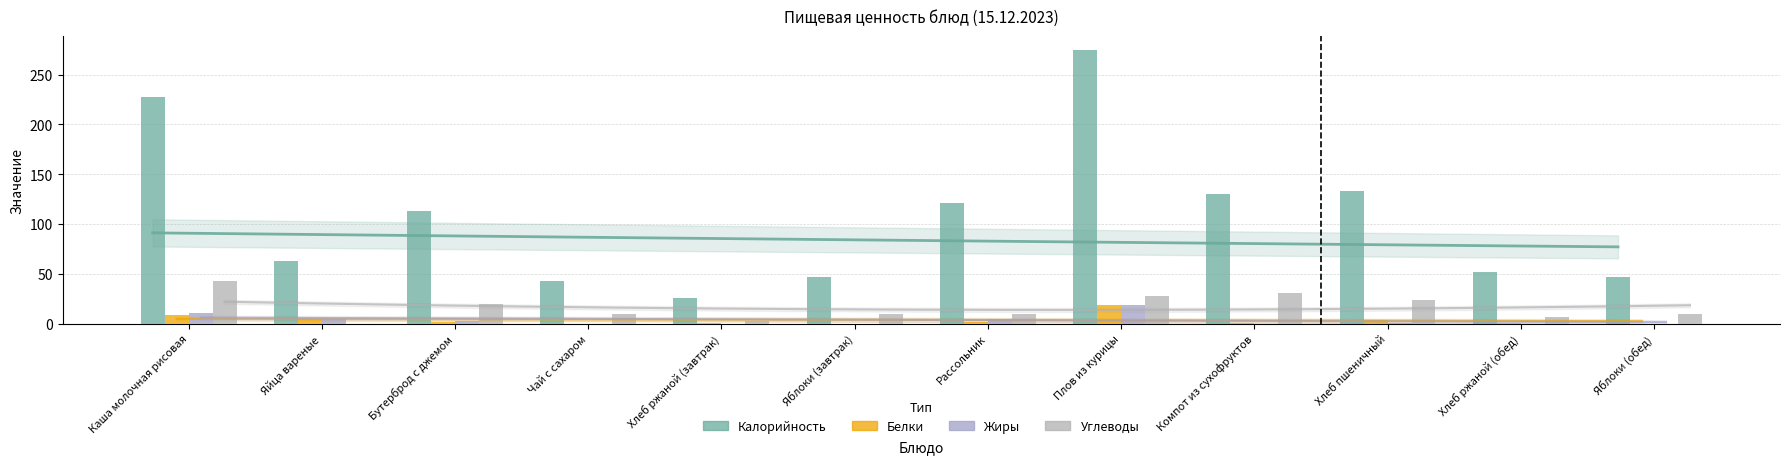

Reading left to right, what are all the values shown in this chart?

Калорийность: 227	63	113	43	26	47	121	275	130	133	52	47
Белки: 9	5	2	0	1	0	2	19	1	4	1	0
Жиры: 11	5	3	0	0	0	5	19	0	1	0	0
Углеводы: 43	0	20	10	3	10	10	28	31	24	7	10